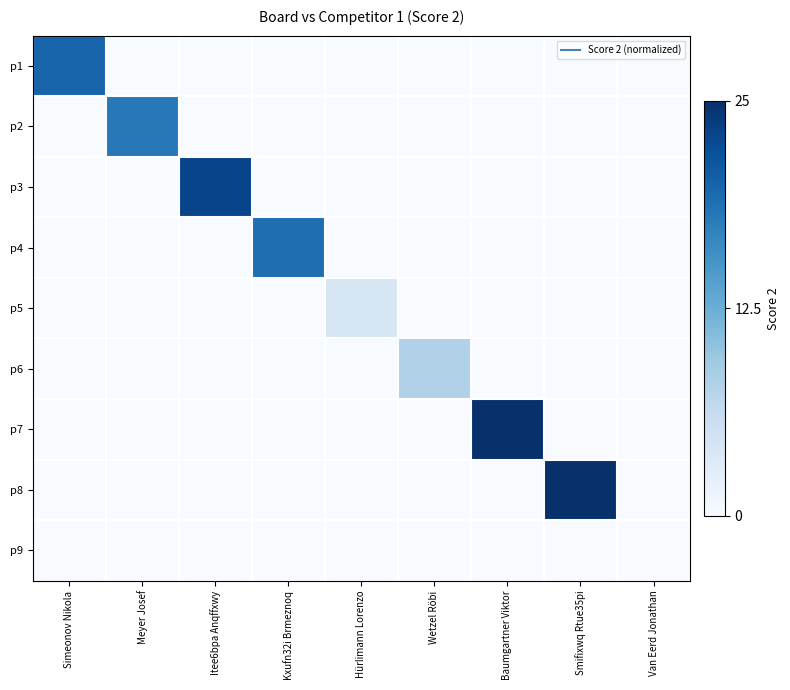

Which label corresponds to the largest value in the chart?

Baumgartner Viktor